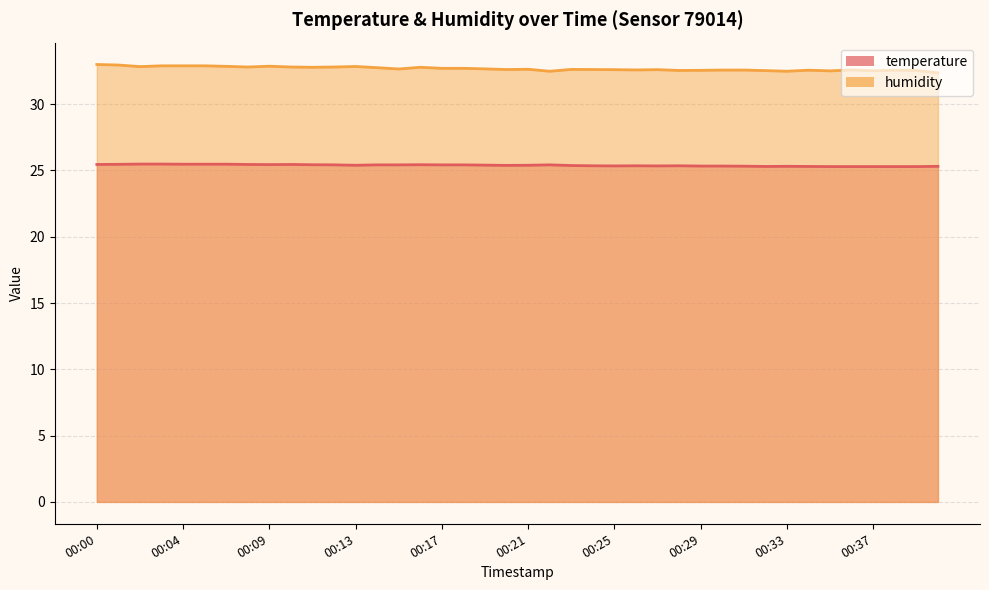

The value of humidity at 00:25 is 32.6. True or false?

True